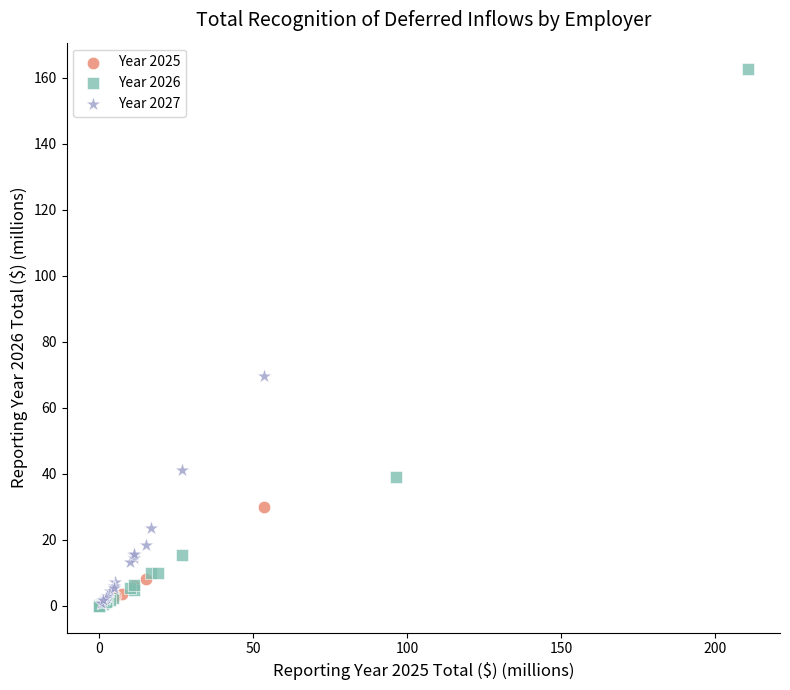

Which series contains the highest Y value?

Year 2026